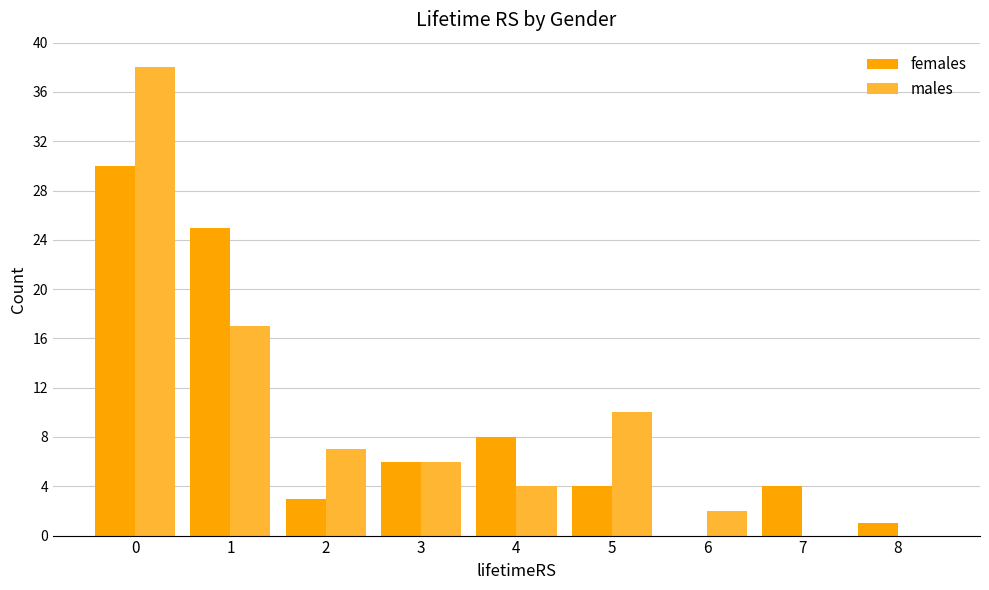

Which series changed the most between 6 and 7?

females